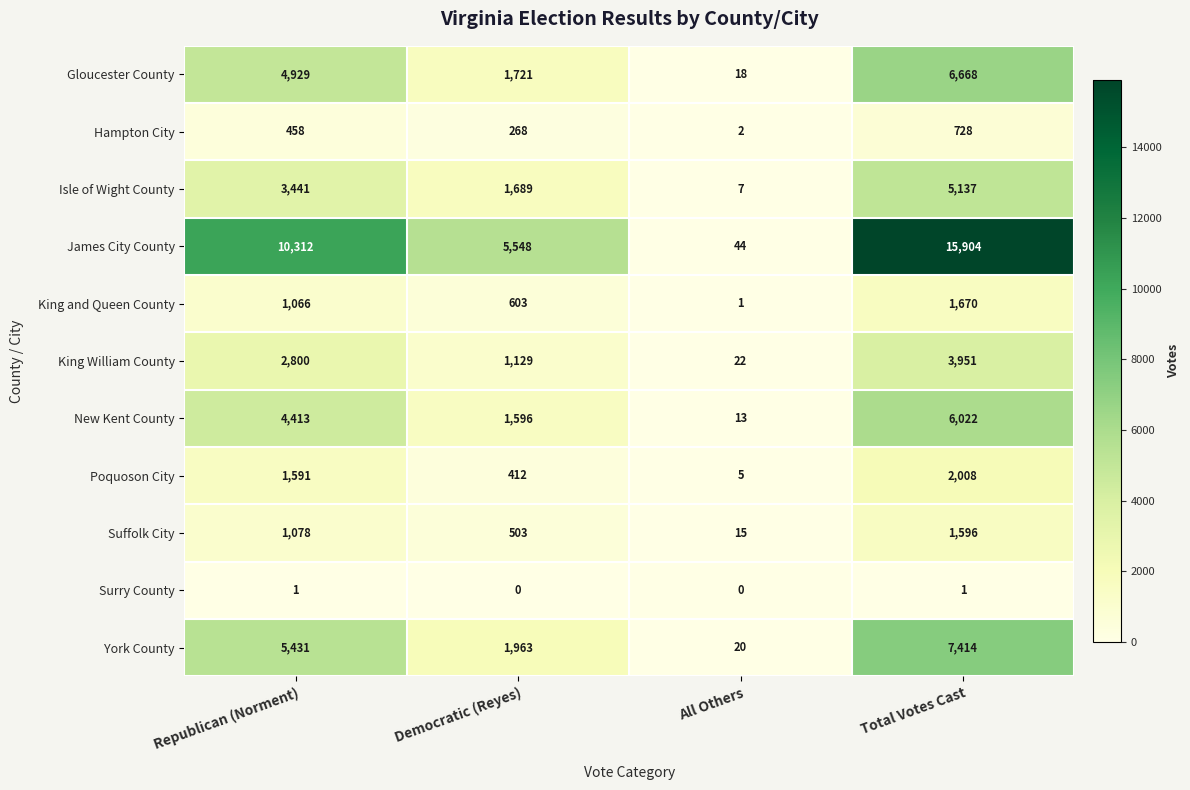

At Total Votes Cast, list the series in order from largest to smallest.

James City County, York County, Gloucester County, New Kent County, Isle of Wight County, King William County, Poquoson City, King and Queen County, Suffolk City, Hampton City, Surry County